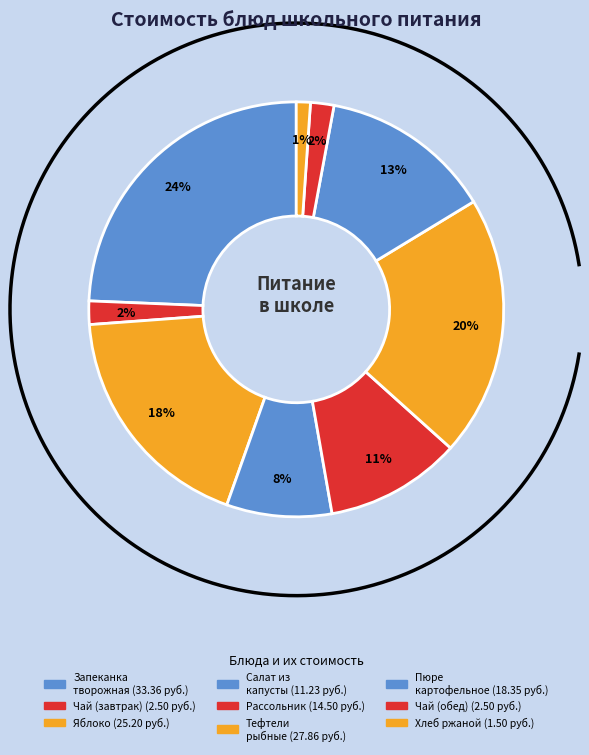

To the nearest percent, what is the combined percentage of ЗАПЕКАНКА ИЗ ТВОРОГА С СОУСОМ МОЛОЧНЫМ and ТЕФТЕЛИ РЫБНЫЕ ТУШЕНЫЕ?

45%